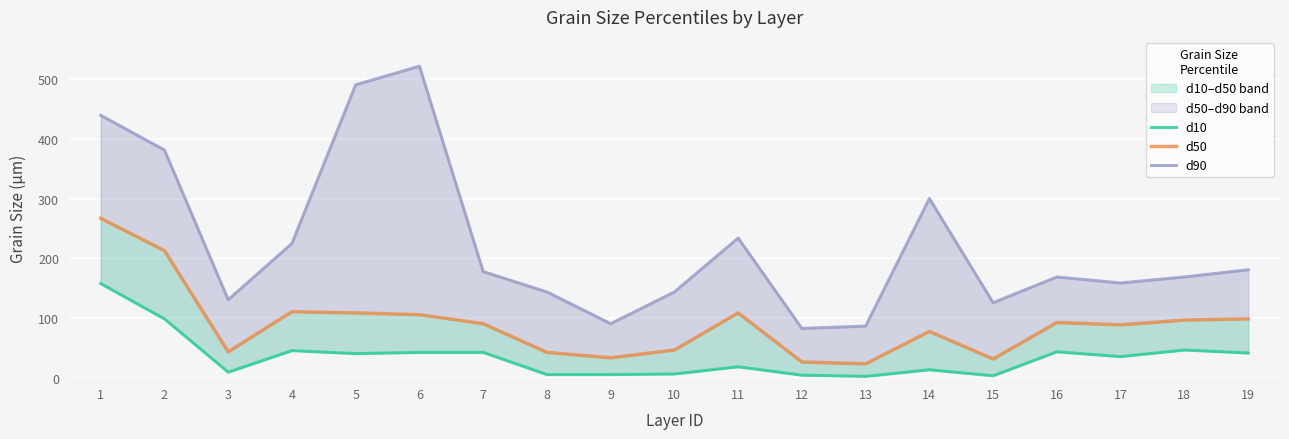

Rank the series at 13 from highest to lowest value.

d90, d50, d10